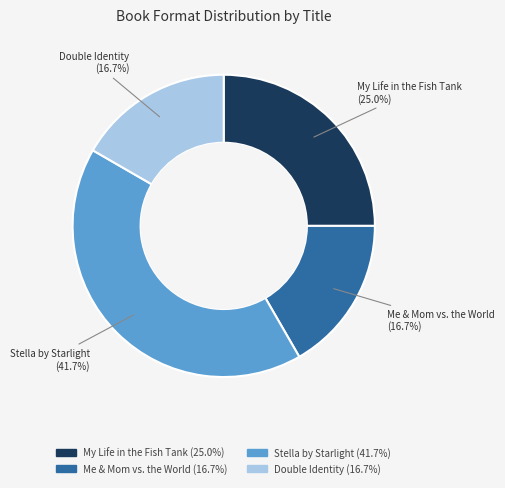

What percentage is the Me & Mom vs. the World slice, to the nearest percent?

17%